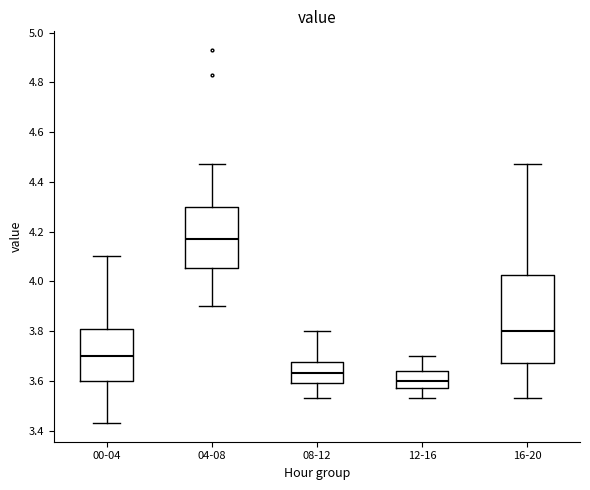

Reading left to right, read every box against the y-axis: the position of its median line, the range the box covers, and the ends of its whiskers. The values are not printed on the chart, so give them approximately, as read against the axis.

00-04: median 3.70, box 3.60 to 3.80, whiskers 3.44 to 4.10
04-08: median 4.18, box 4.06 to 4.30, whiskers 3.90 to 4.48
08-12: median 3.64, box 3.60 to 3.68, whiskers 3.54 to 3.80
12-16: median 3.60, box 3.58 to 3.64, whiskers 3.54 to 3.70
16-20: median 3.80, box 3.68 to 4.02, whiskers 3.54 to 4.48